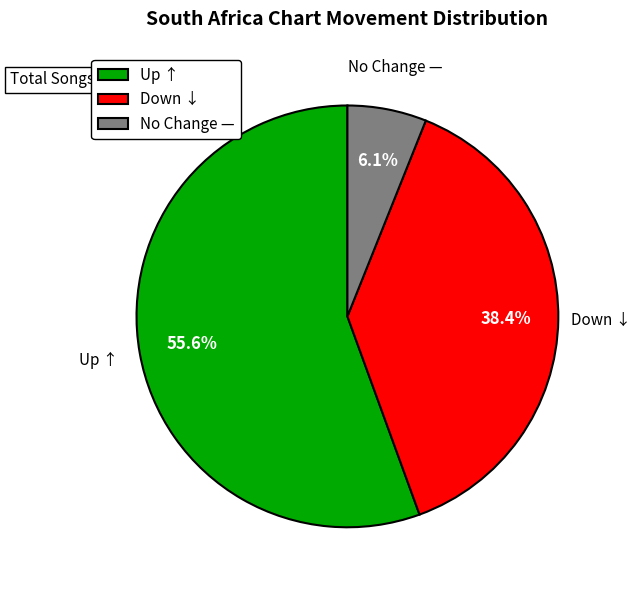

Rank the categories by value from lowest to highest.

No Change —, Down ↓, Up ↑